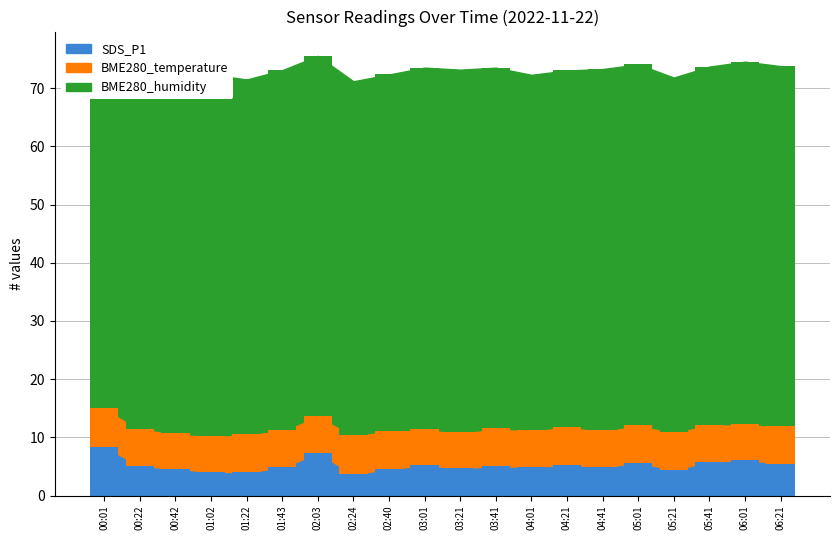

The value of BME280_temperature at 05:21 is 6.5. True or false?

True